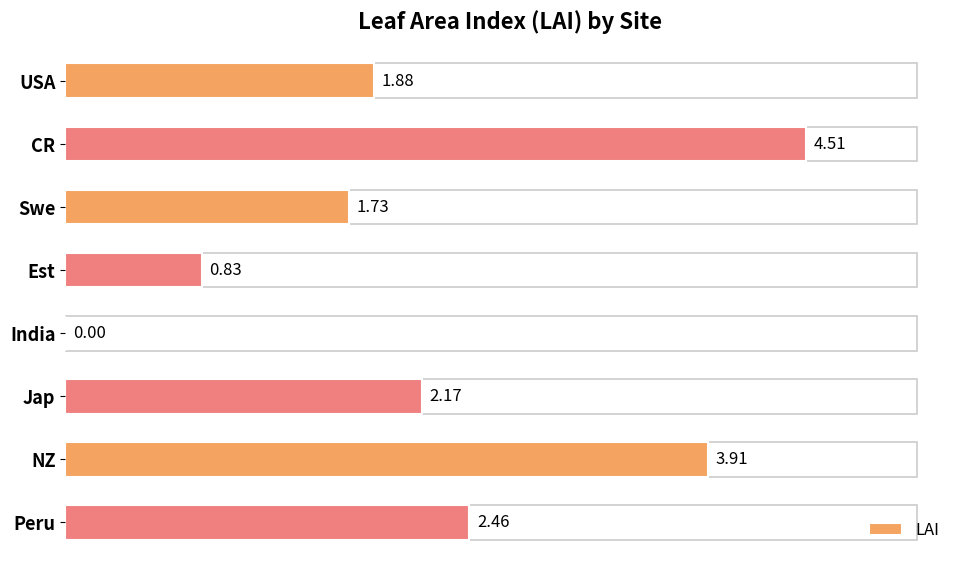

At which label is the value closest to 2?

USA